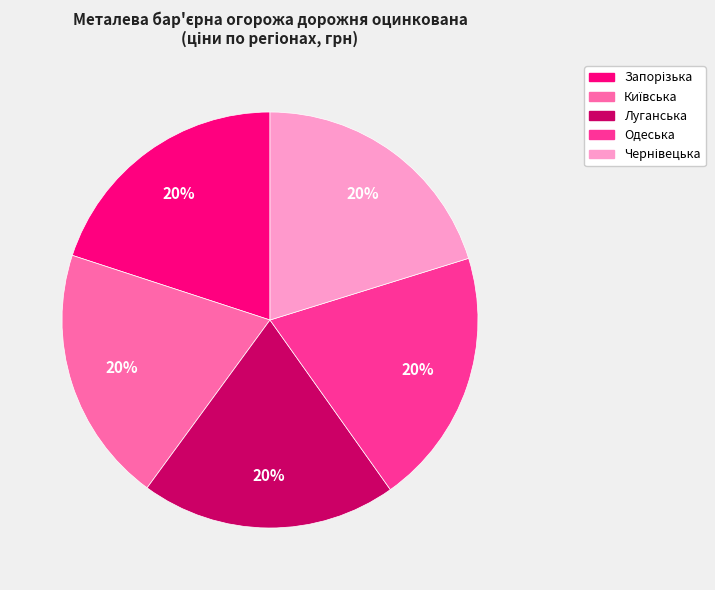

Is there a majority slice in this chart?

No